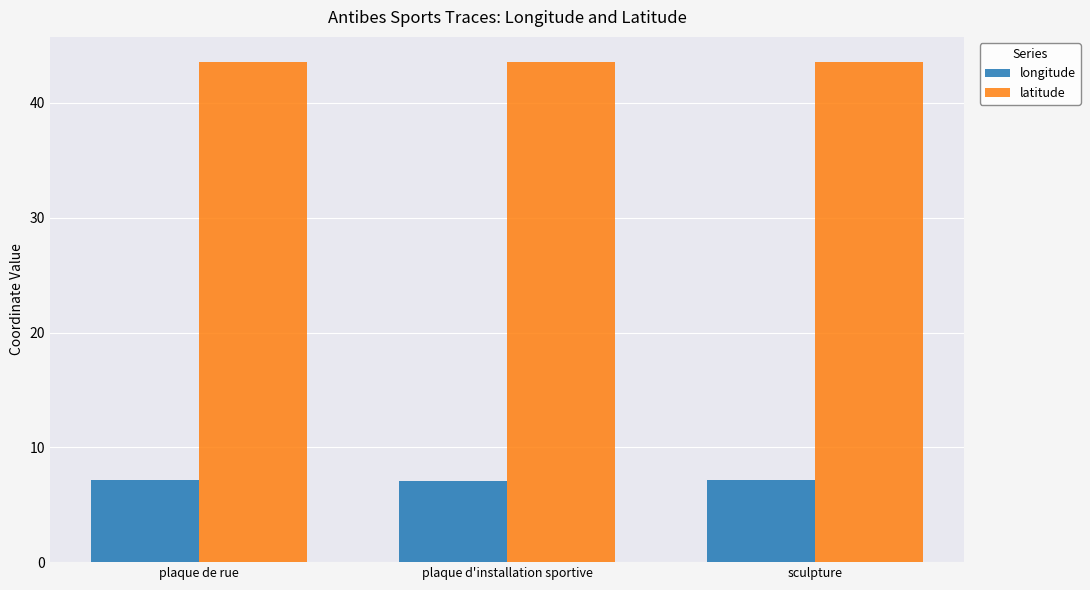

What value does the latitude series have at plaque d'installation sportive?

43.6